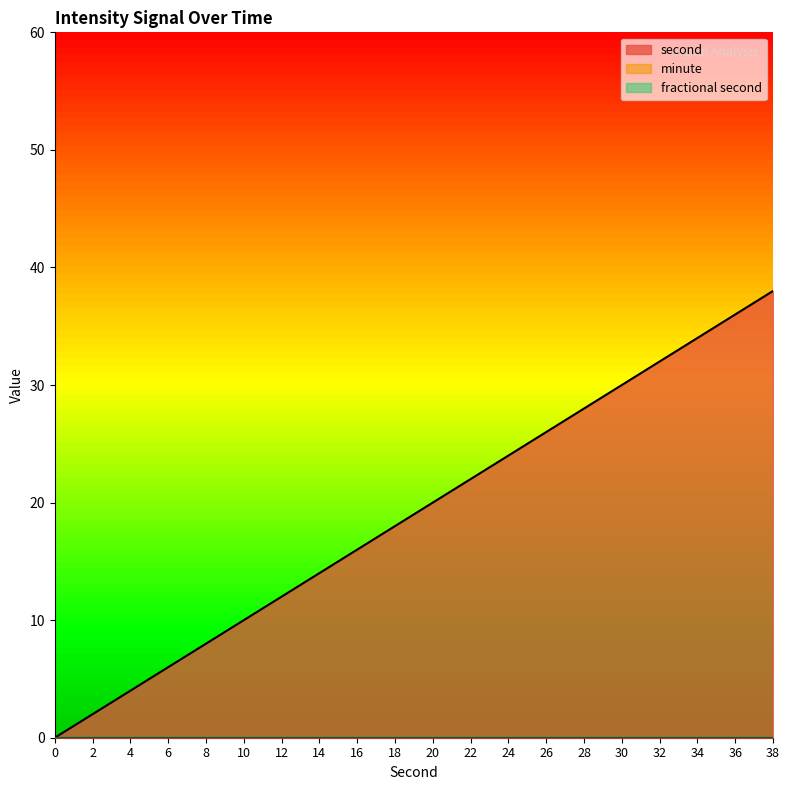

Reading right to left, transcribe all the data shown in this chart.

second: 38=38	36=36	34=34	32=32	30=30	28=28	26=26	24=24	22=22	20=20	18=18	16=16	14=14	12=12	10=10	8=8	6=6	4=4	2=2	0=0
minute: 38=0	36=0	34=0	32=0	30=0	28=0	26=0	24=0	22=0	20=0	18=0	16=0	14=0	12=0	10=0	8=0	6=0	4=0	2=0	0=0
fractional second: 38=0	36=0	34=0	32=0	30=0	28=0	26=0	24=0	22=0	20=0	18=0	16=0	14=0	12=0	10=0	8=0	6=0	4=0	2=0	0=0